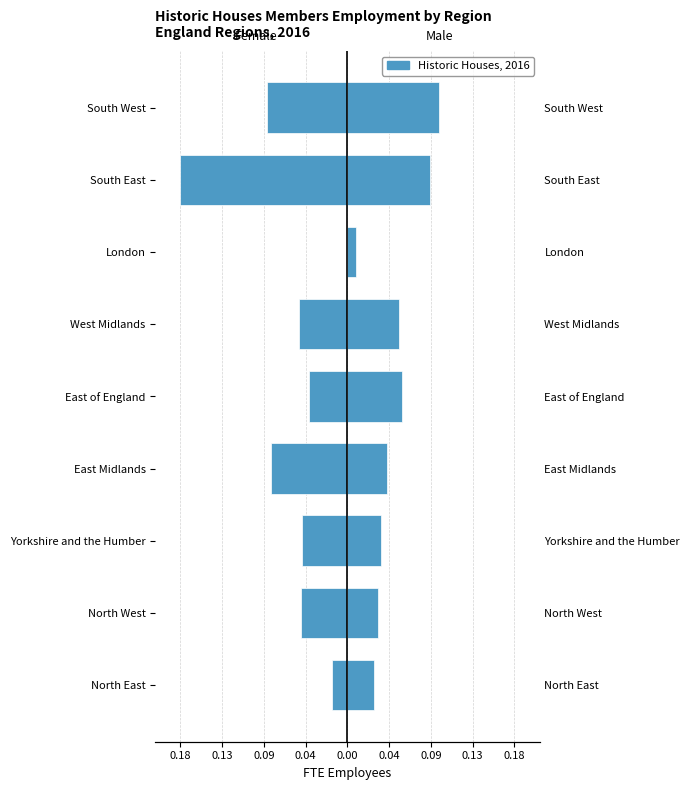

Are the bars horizontal?

Yes